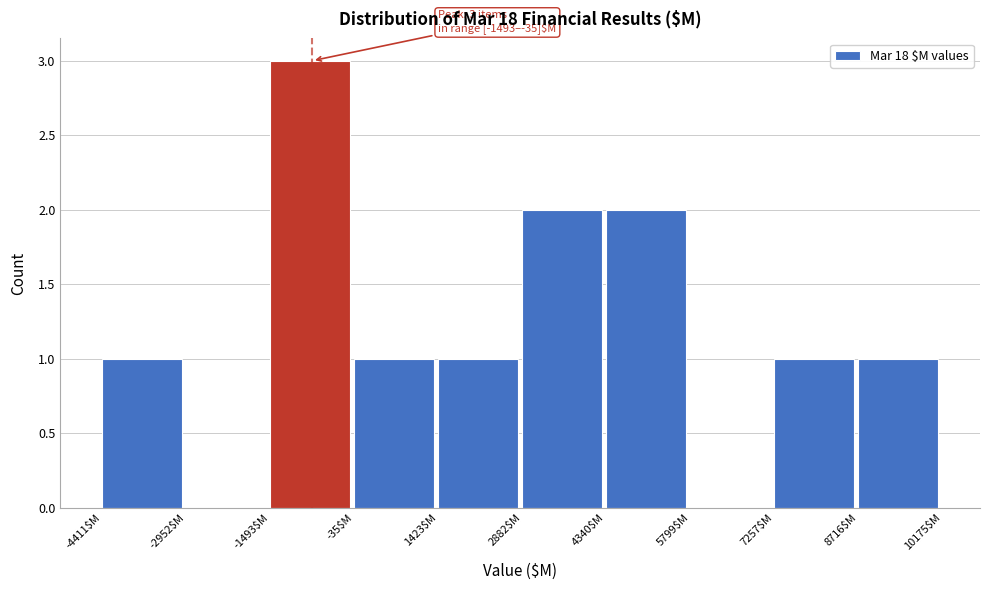

Over which range of the x-axis is the bar tallest?

-1400 to 0